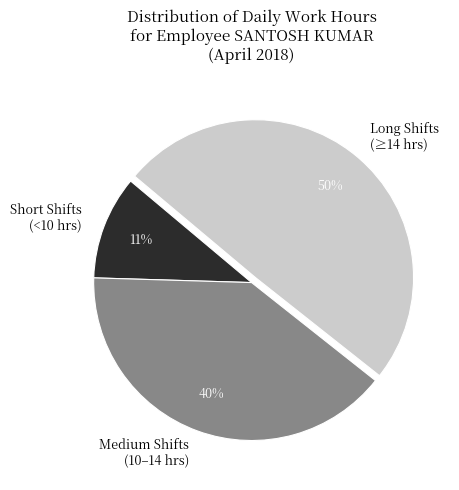

Is there any slice that represents more than half of the pie?

No